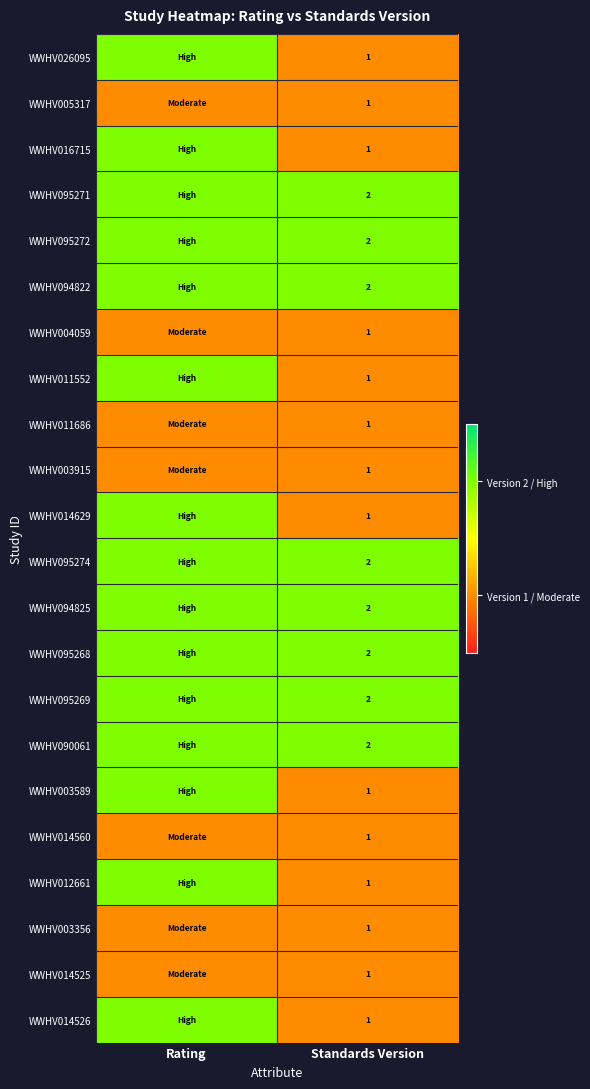

The value of WWHV011686 at Standards Version is 2. True or false?

False